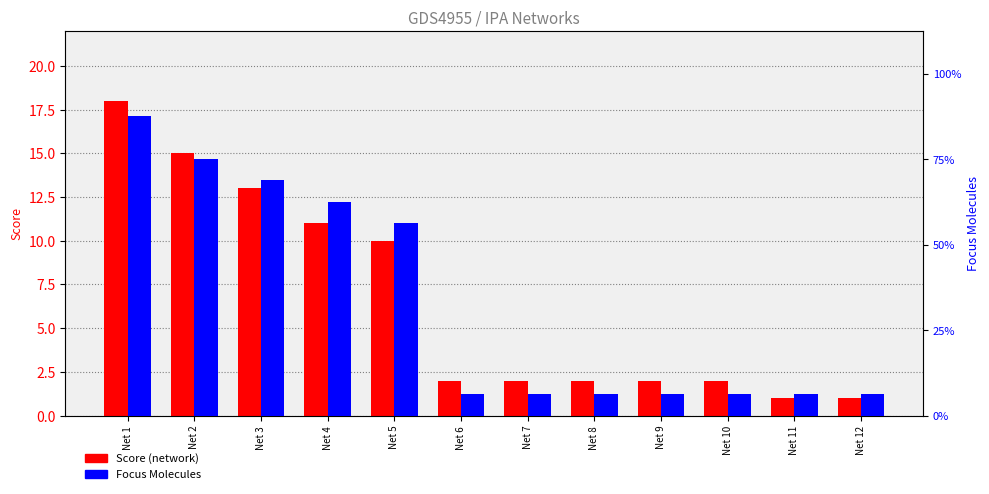

True or false: Focus Molecules has a value of 1 at Net 8.

True